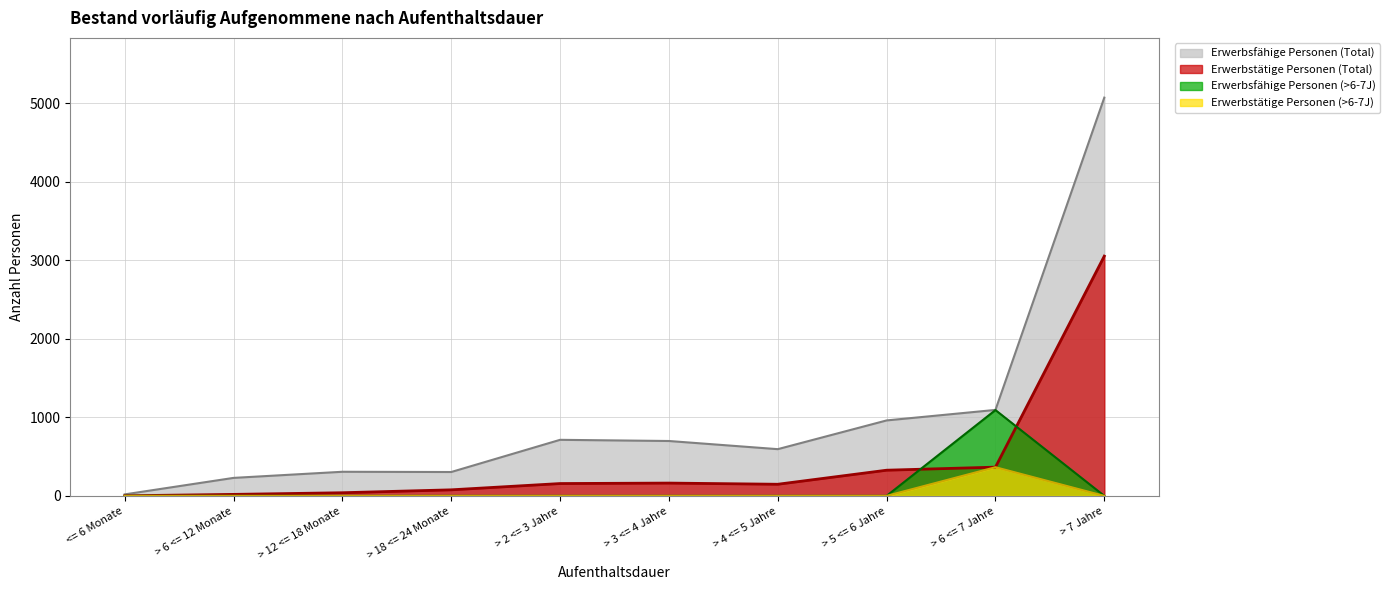

True or false: Erwerbsfähige Personen (Total) and Erwerbstätige Personen (>6-7J) intersect in this chart.

False